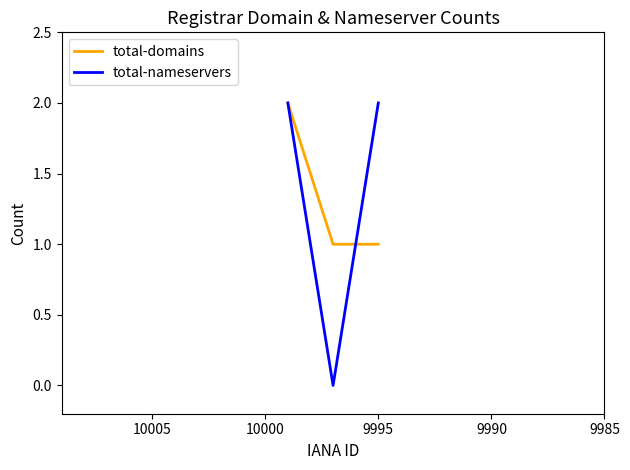

Is the value of total-domains at 9985 greater than the value of total-nameservers at 9990?

Yes